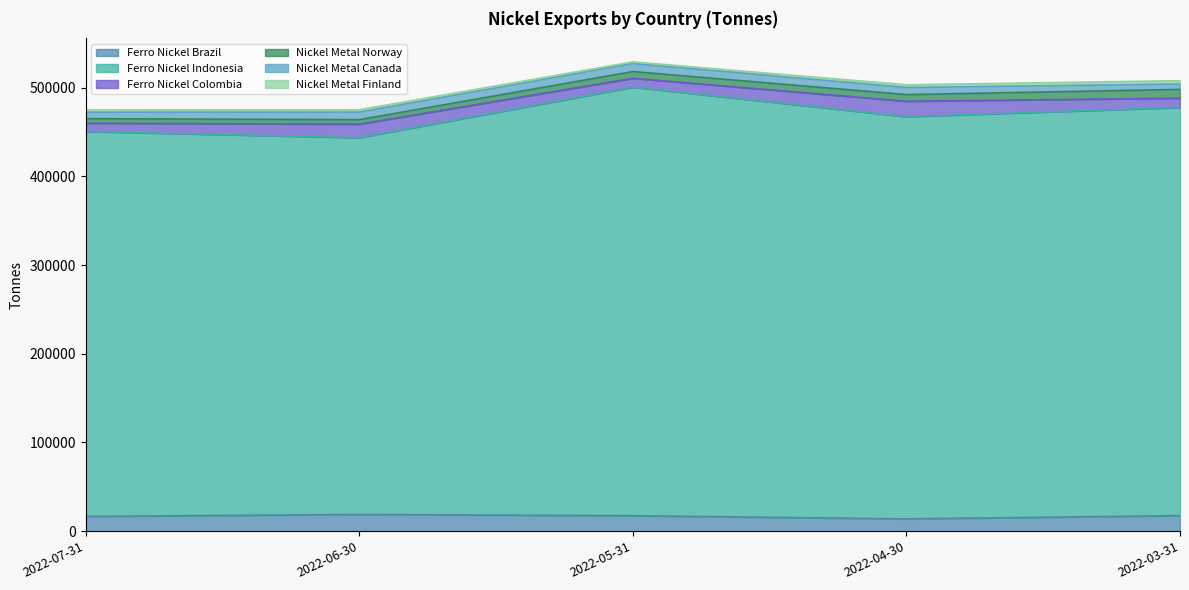

Count the number of data series in this chart.

6